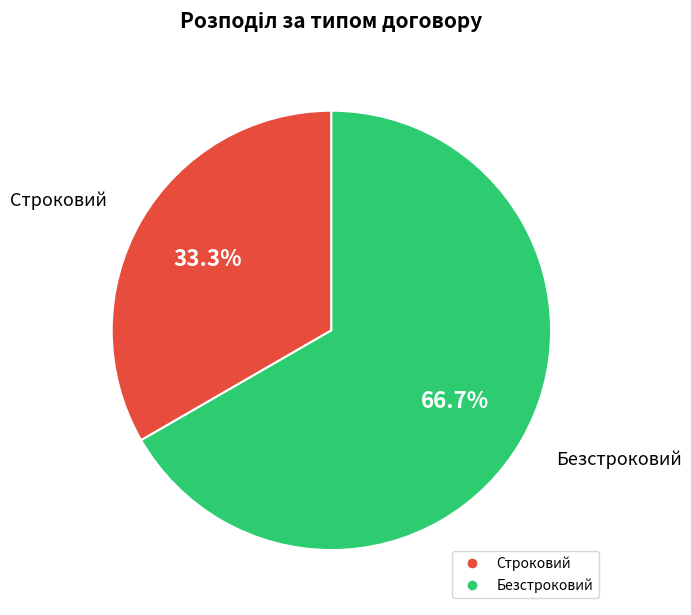

True or false: Строковий accounts for 33% of the total.

True